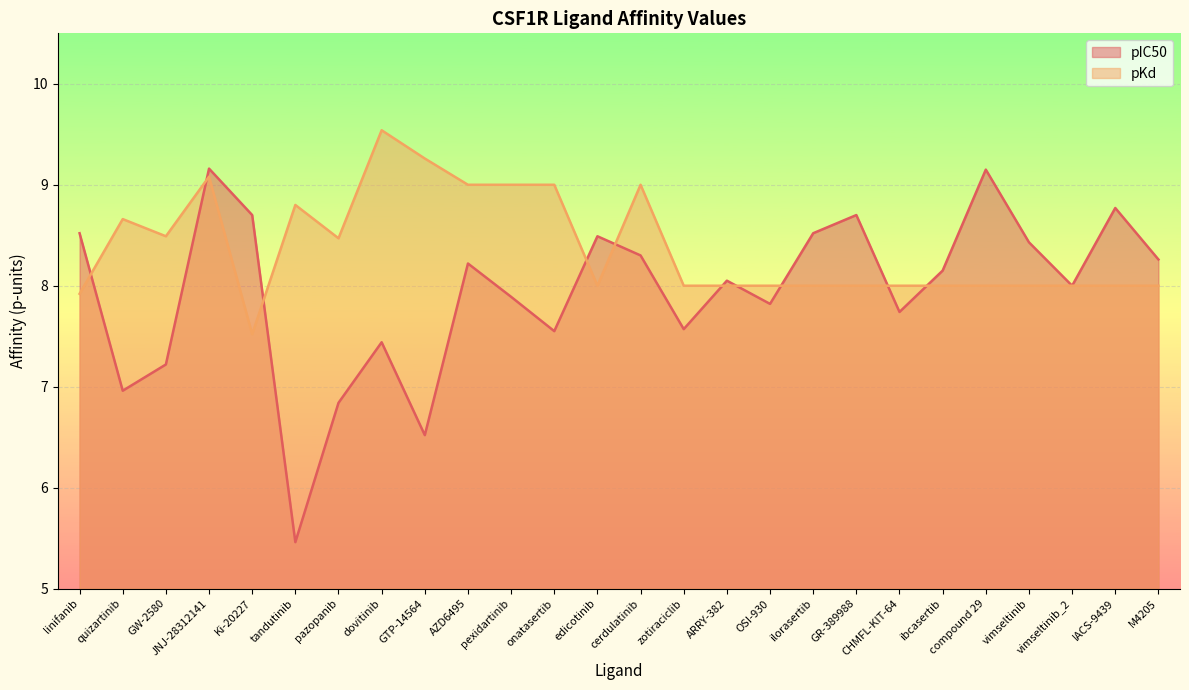

Which series has the largest range (max minus min)?

pIC50